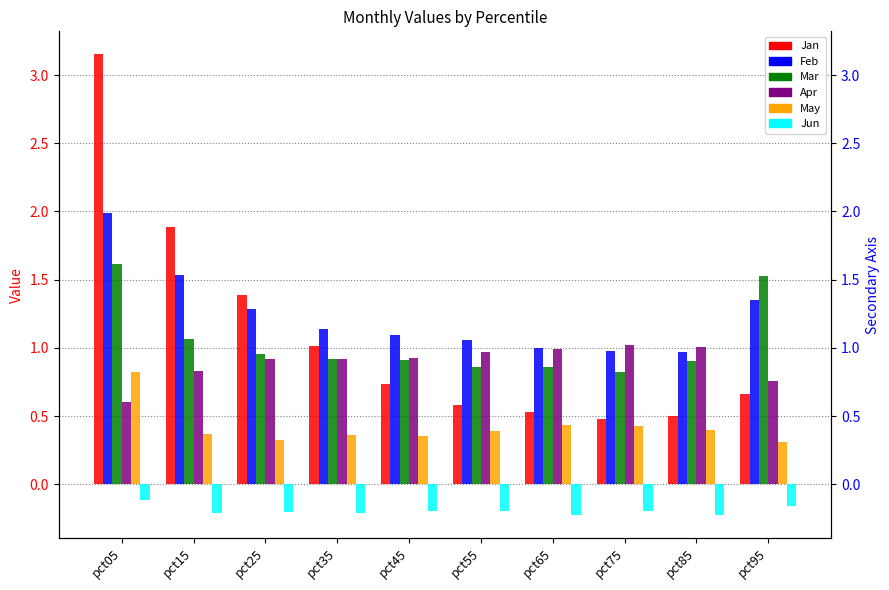

What is the value of the Jun bar at the 5th from the left?

-0.2